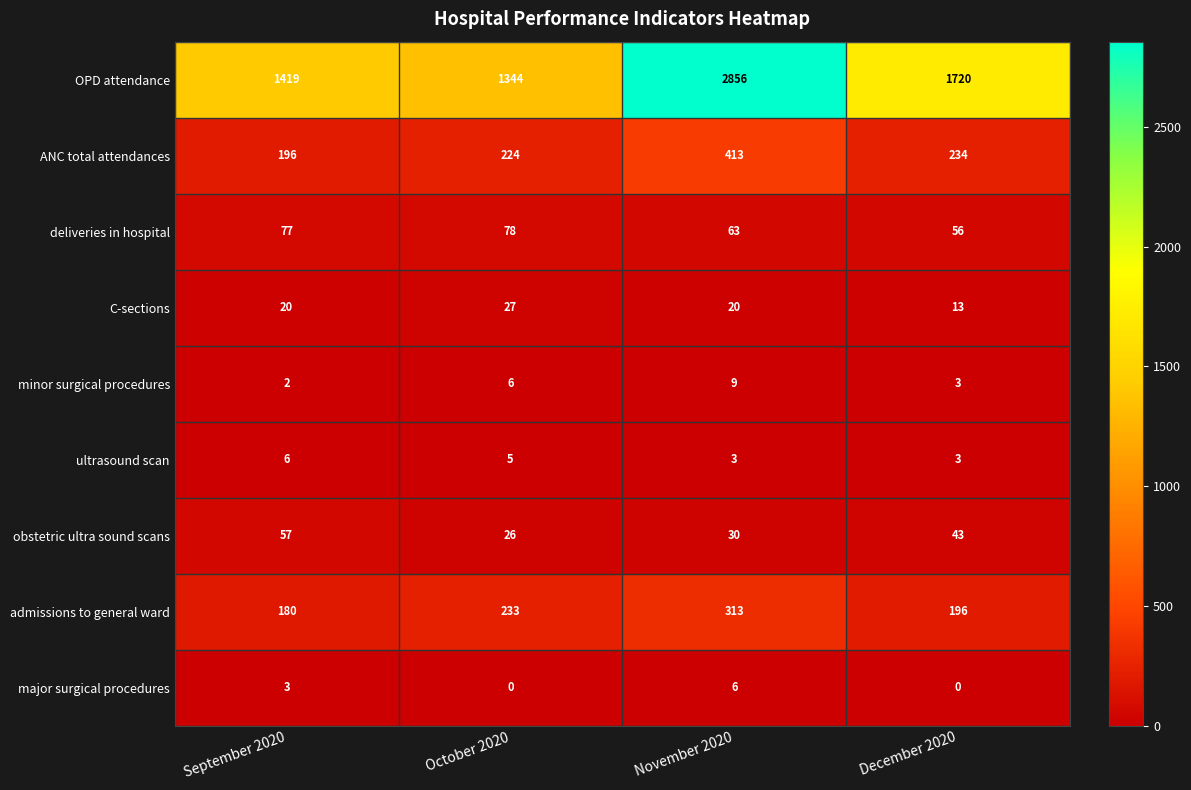

What is the sum of all ANC total attendances values?

1067